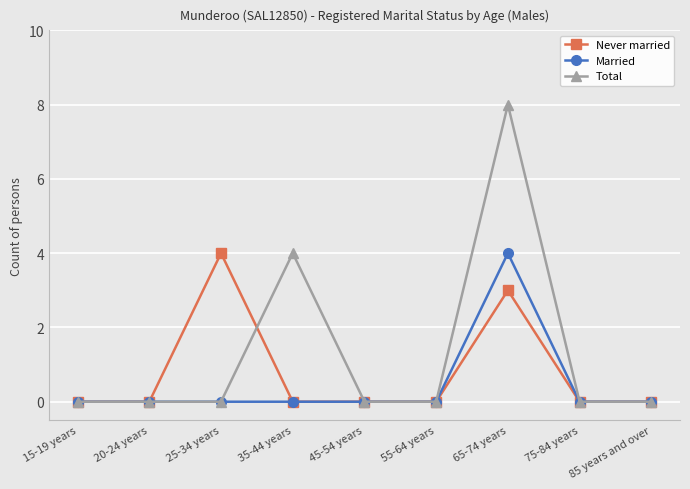

Count the Never married values in the range 0 to 1.

7